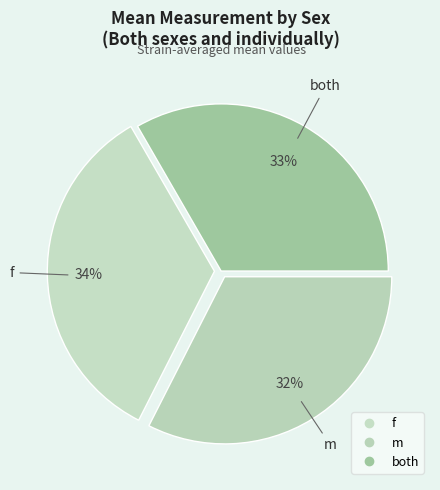

What portion of the pie excludes both?

66.7%